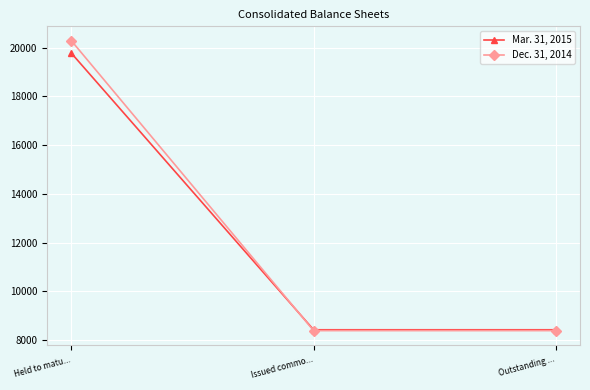

Reading right to left, extract all data points from this chart.

Mar. 31, 2015: Outstanding ...=8423	Issued commo...=8423	Held to matu...=19771
Dec. 31, 2014: Outstanding ...=8388	Issued commo...=8388	Held to matu...=20281